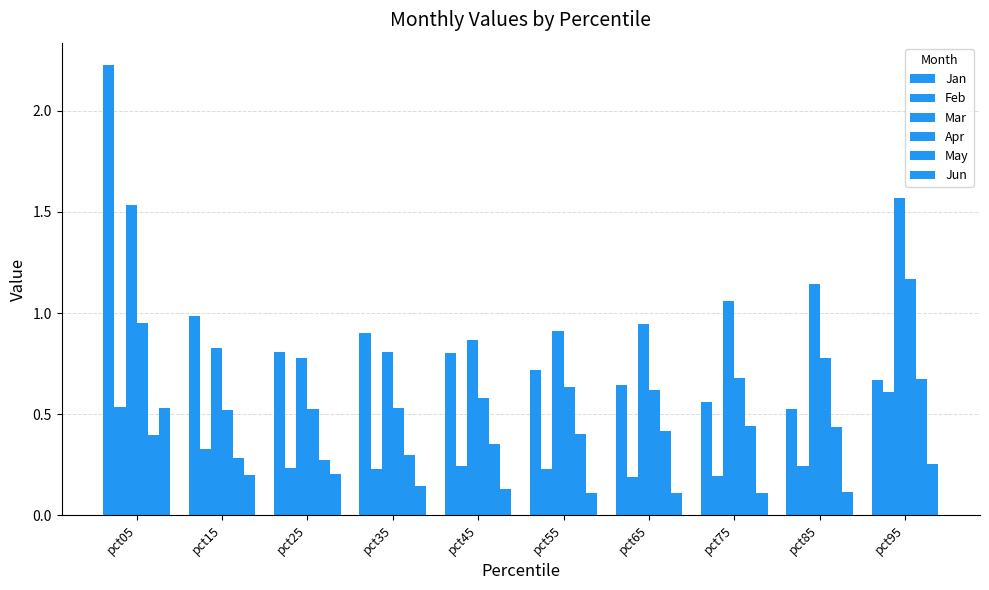

The value of Jan at pct05 is 2.2. True or false?

True